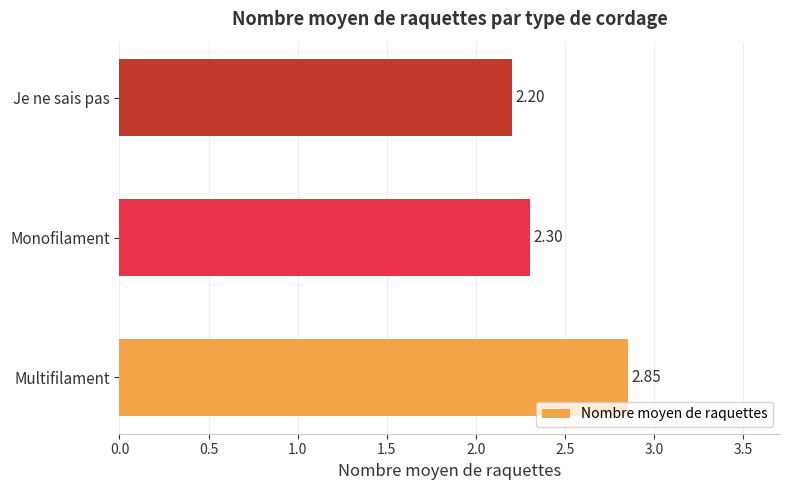

Rank the categories by value from highest to lowest.

Multifilament, Monofilament, Je ne sais pas